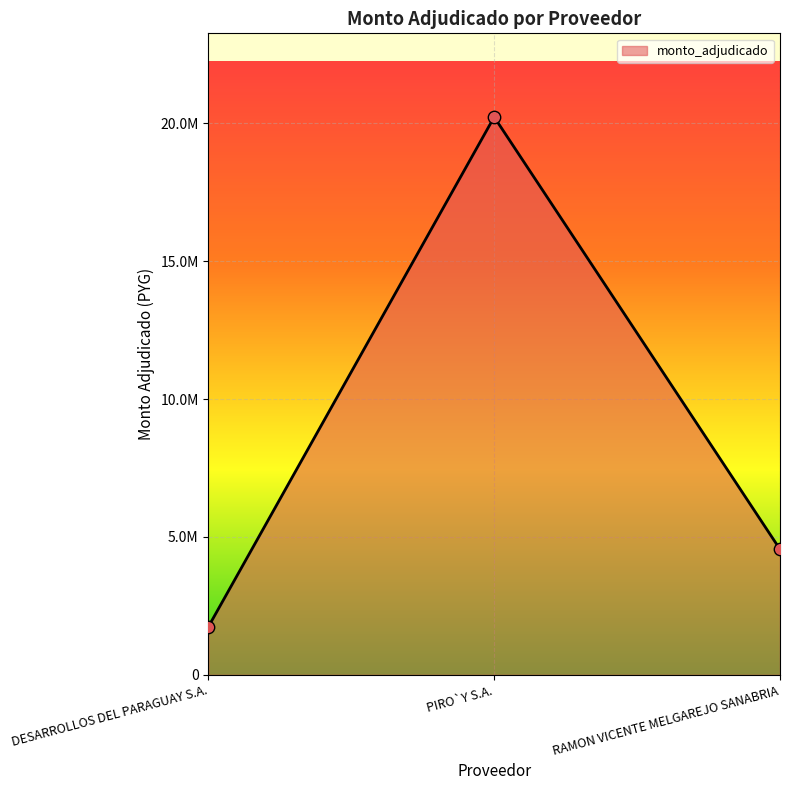

What is the change in value from DESARROLLOS DEL PARAGUAY S.A. to RAMON VICENTE MELGAREJO SANABRIA?

+2809600